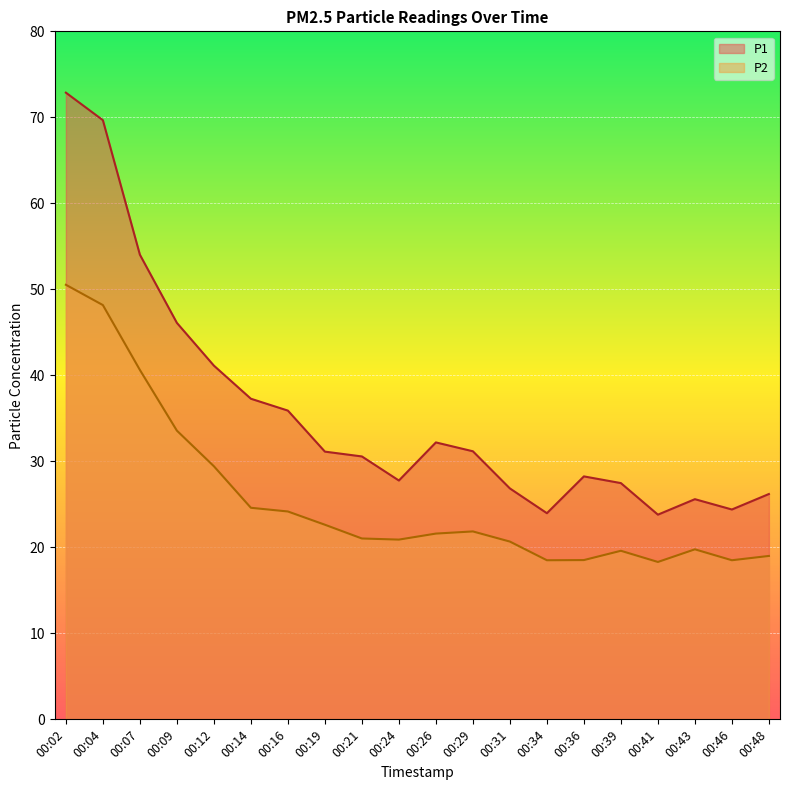

Where is the first local minimum for P2?

00:24